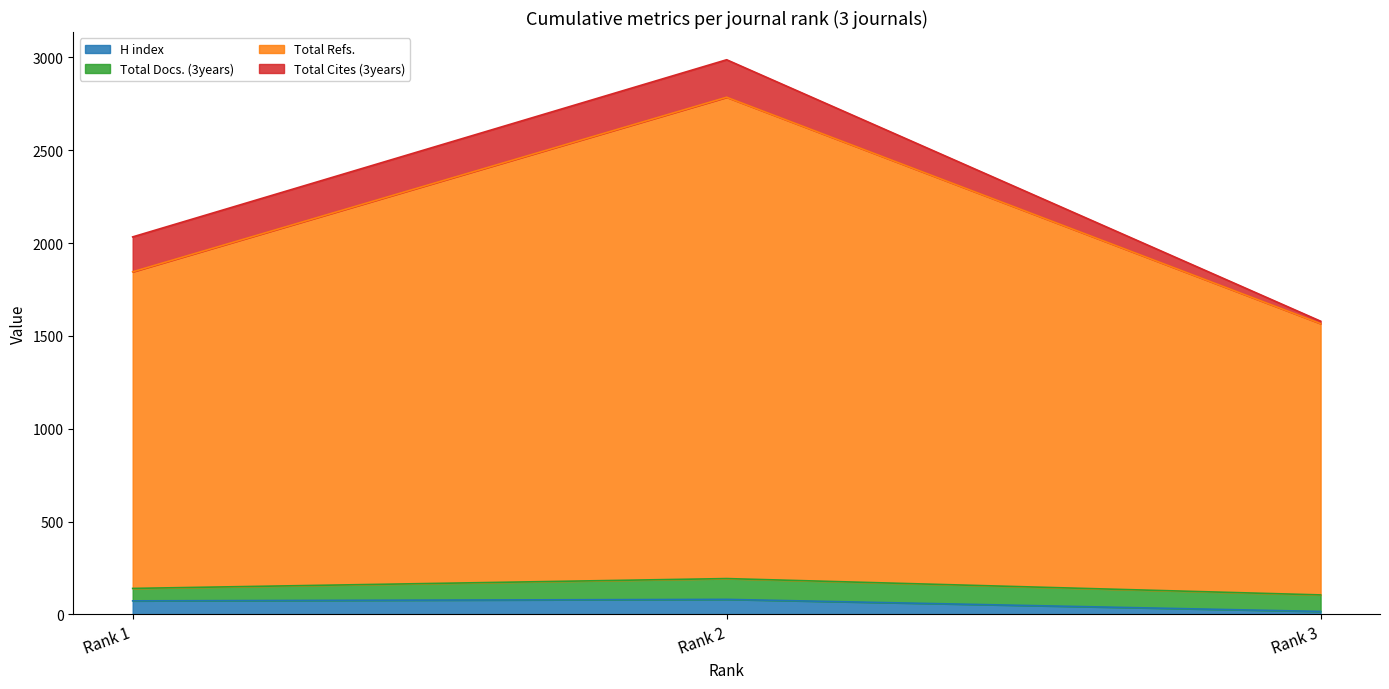

Between Rank 1 and Rank 3, which series saw the biggest shift?

Total Refs.